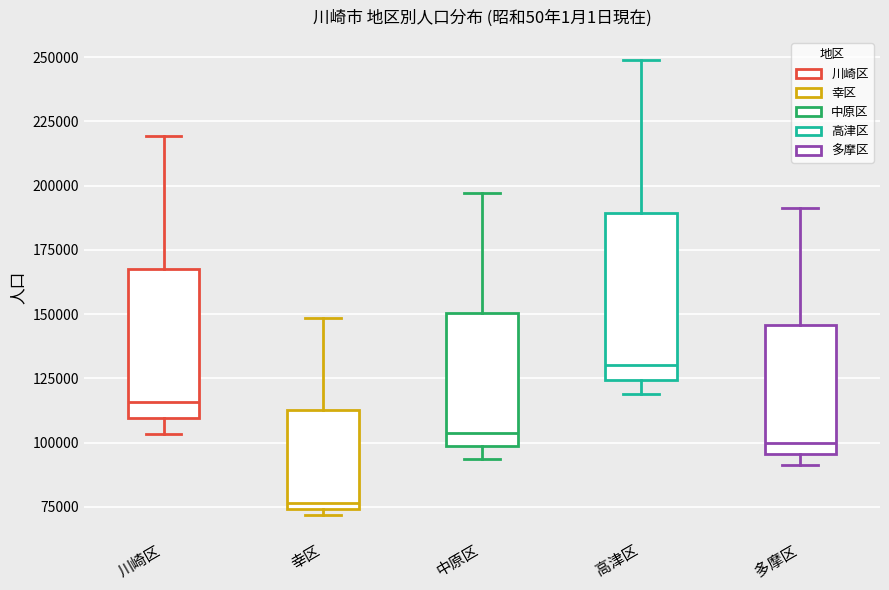

Reading left to right, read every box against the y-axis: the position of its median line, the range the box covers, and the ends of its whiskers. The values are not printed on the chart, so give them approximately, as read against the axis.

川崎区: median 115000, box 110000 to 170000, whiskers 105000 to 220000
幸区: median 75000 (just above the box's lower edge), box 75000 to 115000, whiskers 70000 to 150000
中原区: median 105000, box 100000 to 150000, whiskers 95000 to 195000
高津区: median 130000, box 125000 to 190000, whiskers 120000 to 250000
多摩区: median 100000, box 95000 to 145000, whiskers 90000 to 190000